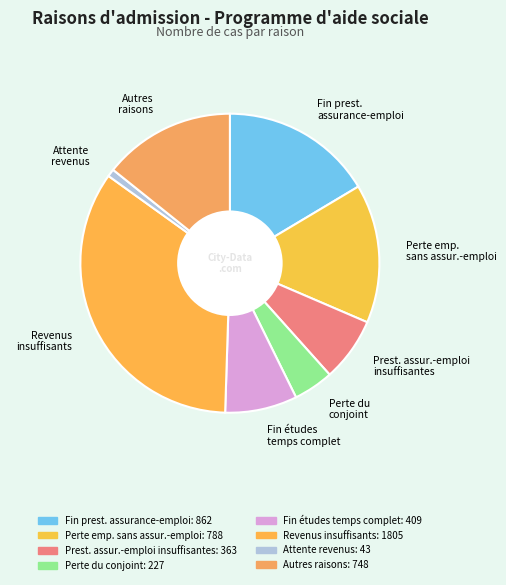

Does Perte emp. sans assur.-emploi represent more than half of the total?

No